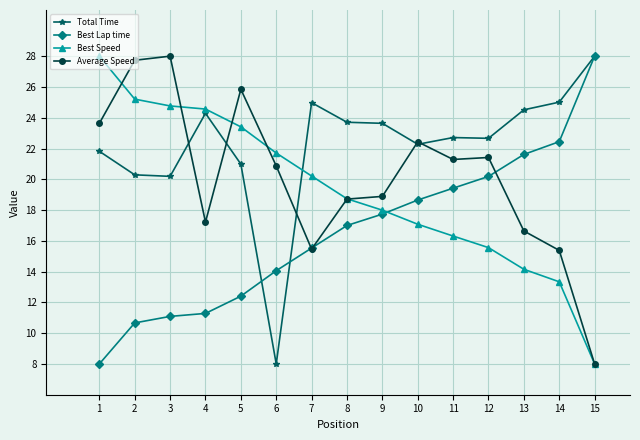

The Best Speed series shows 37.0 at 5. True or false?

False